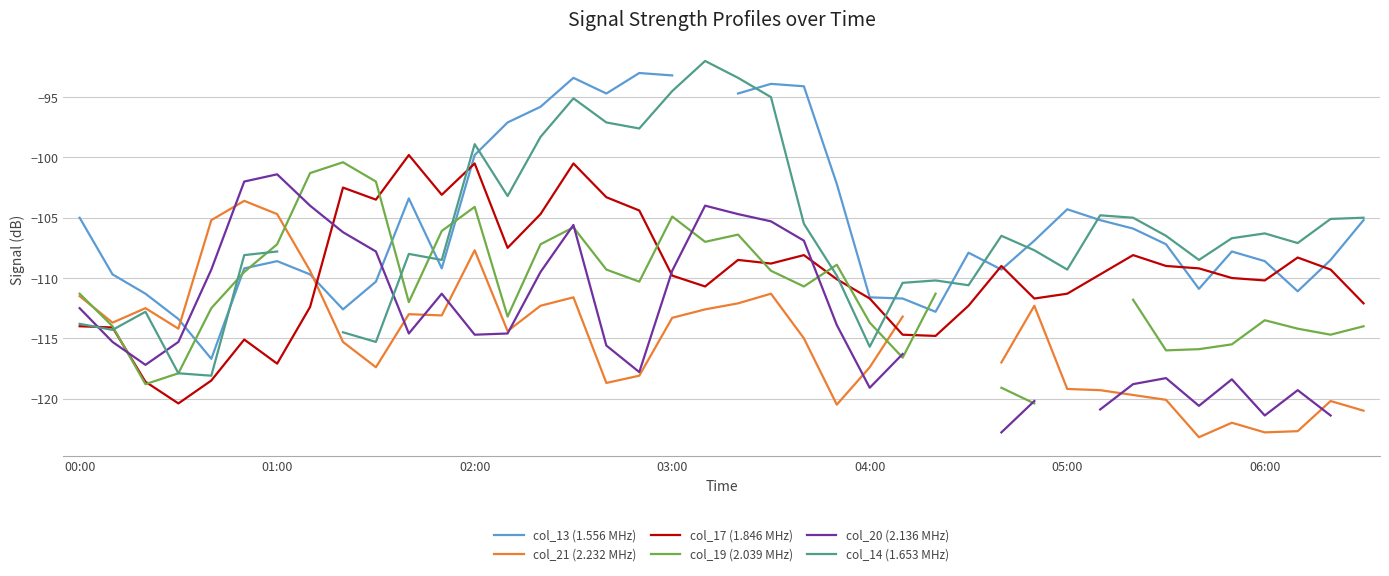

The value of col_17 (1.846 MHz) at 32 is -108.1. True or false?

True